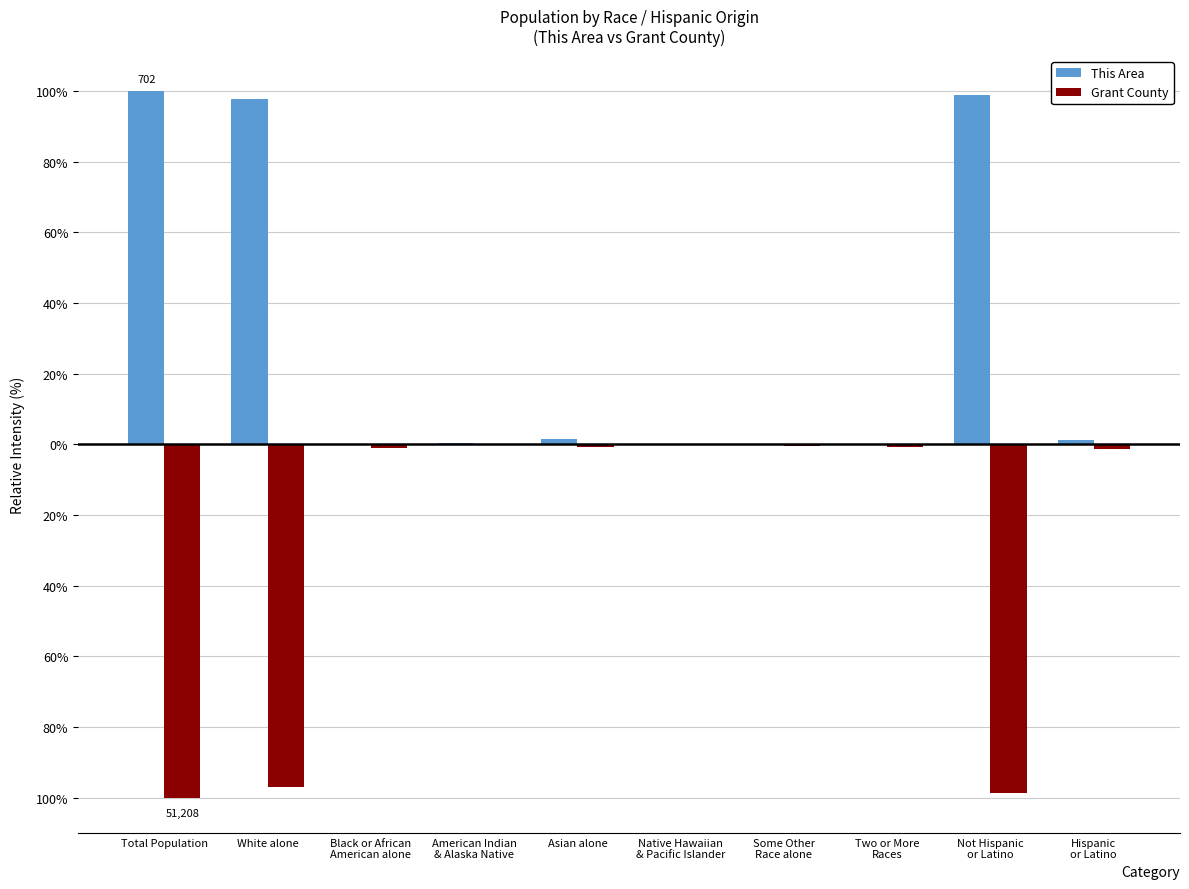

Are the bars horizontal?

No